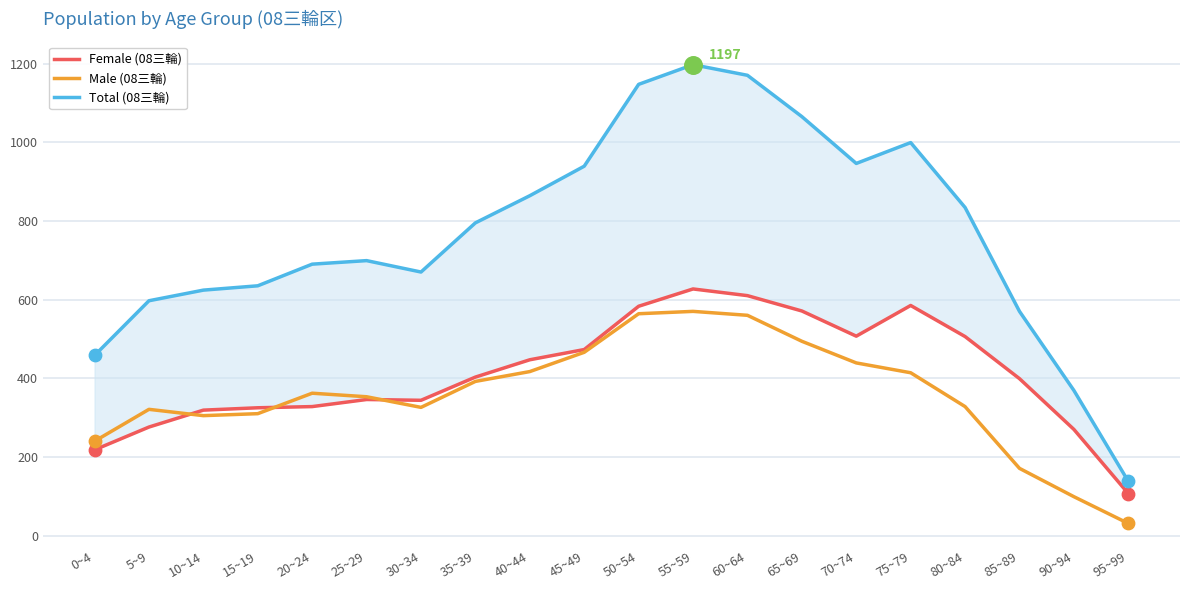

Which series has the largest Y range (max minus min)?

Total (08三輪)